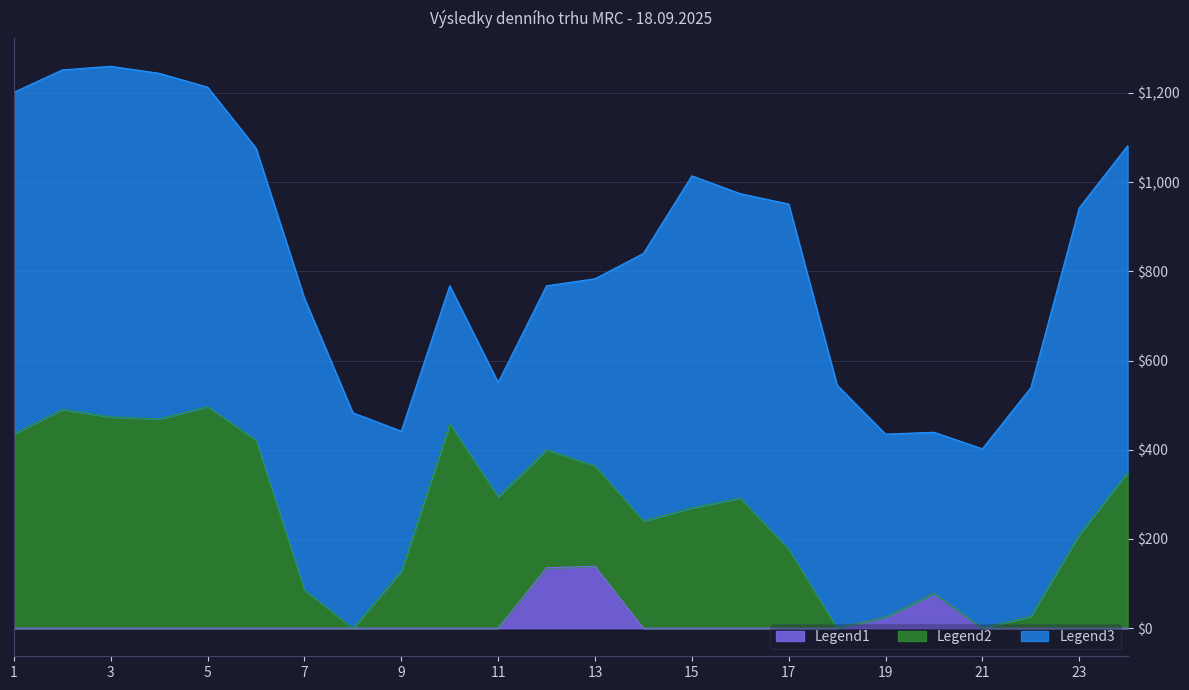

True or false: CZ=>AT has a value of 0.0 at 19.

True